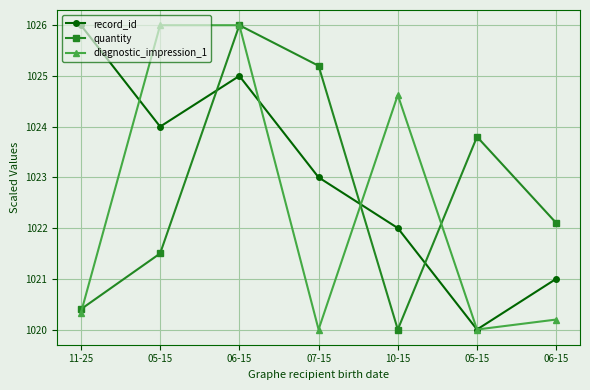

Between which two adjacent categories do record_id and quantity first intersect?

05-15 and 06-15